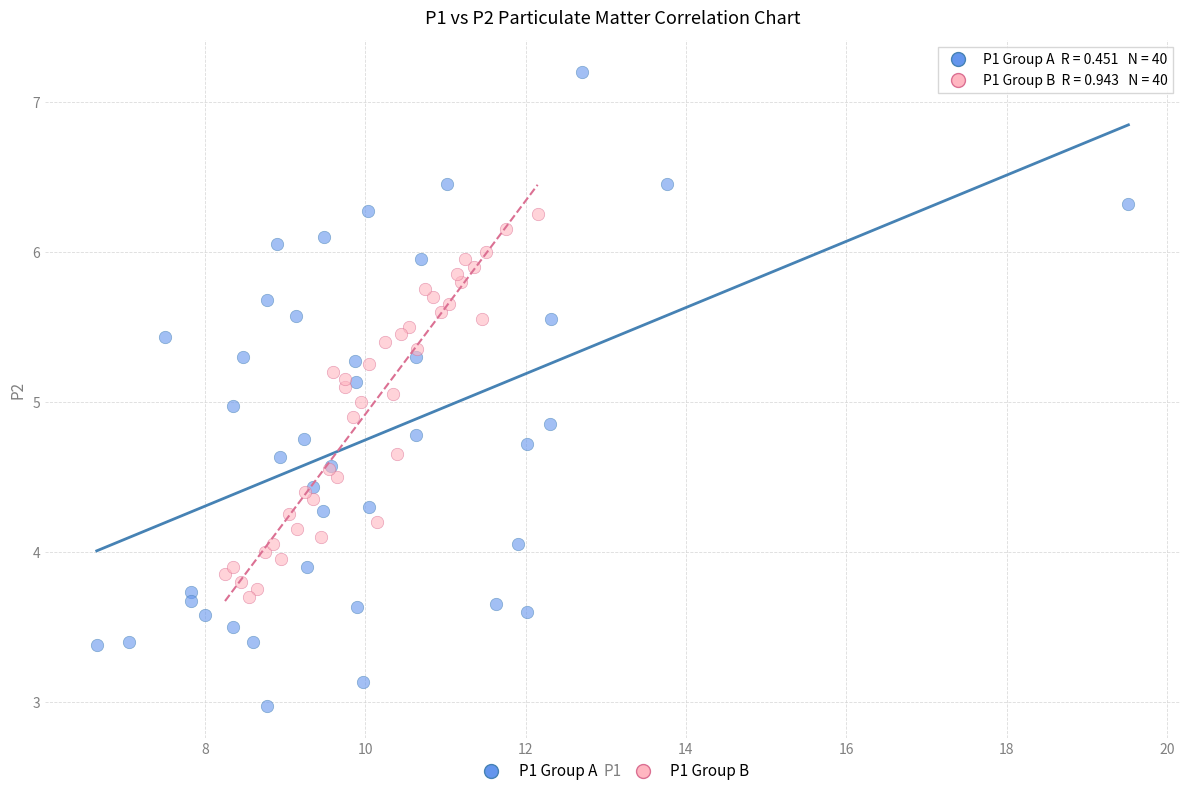

Which series contains the highest Y value?

P1 Group A